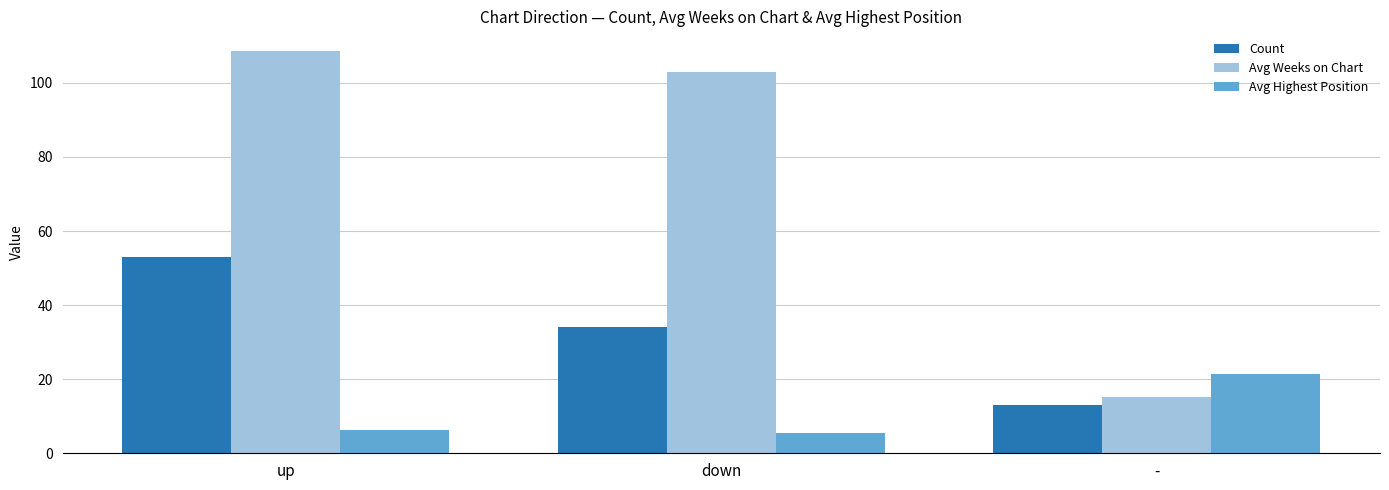

Which series changed the most between up and -?

Avg Weeks on Chart